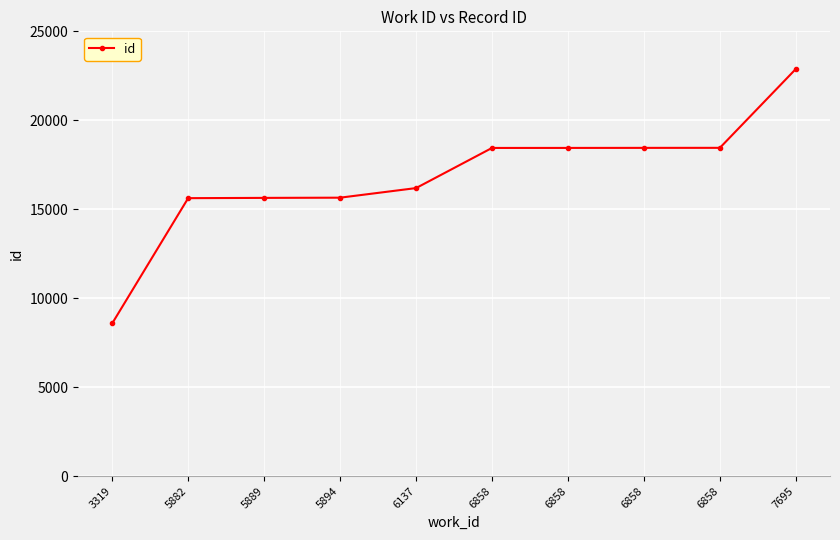

Which category has the highest value across all series?

7695